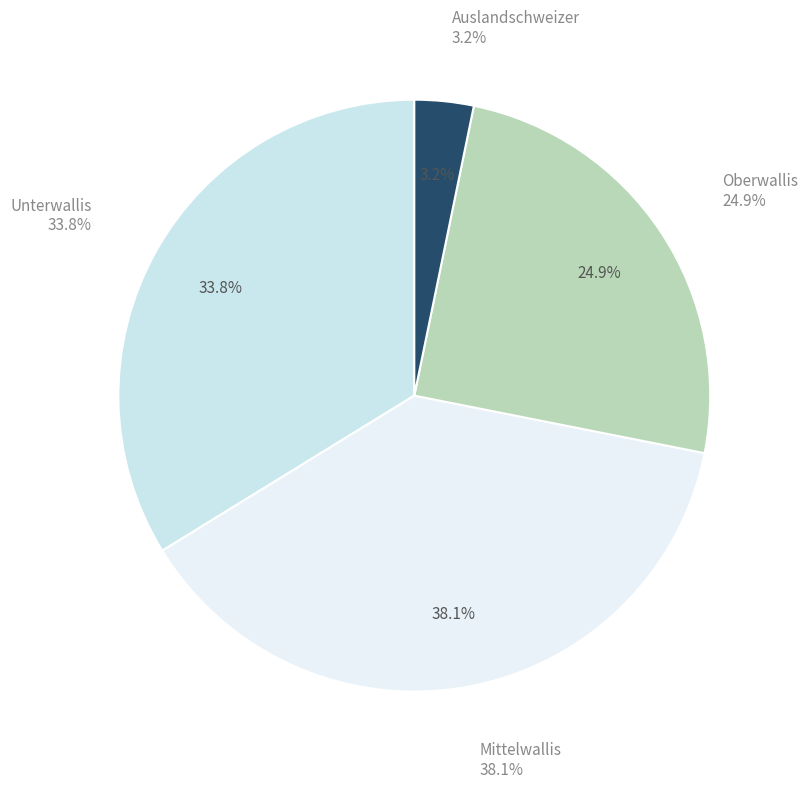

To the nearest percent, what is the average slice percentage?

25%